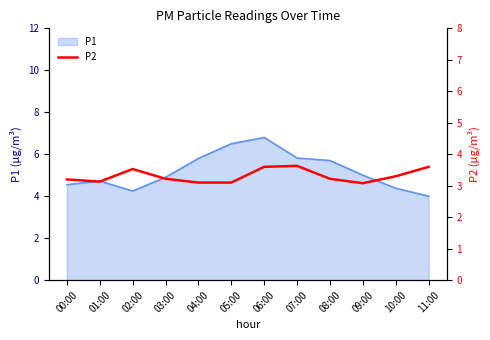

At which label does P1 reach its peak?

06:00